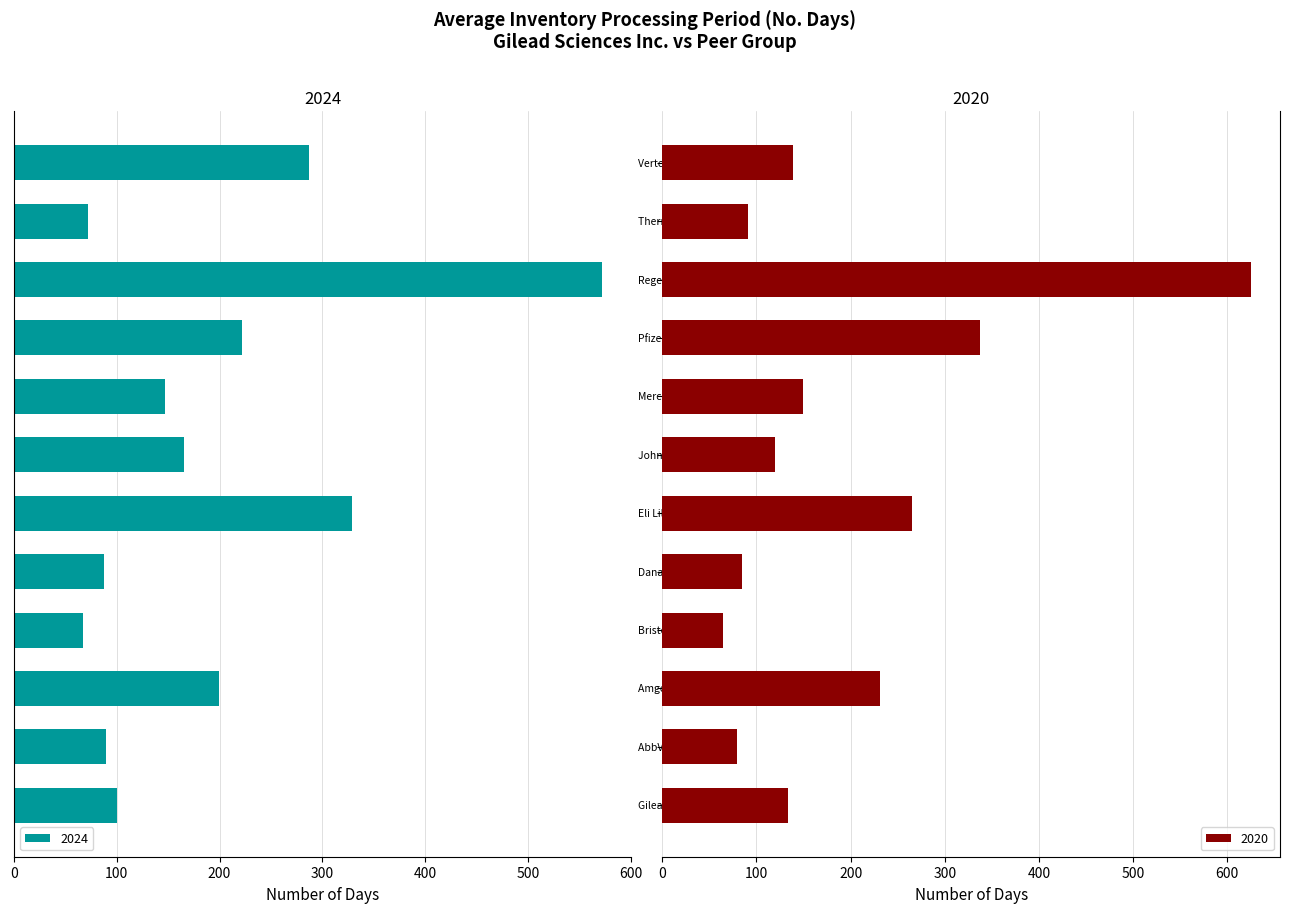

What is the maximum value for 2024?

572